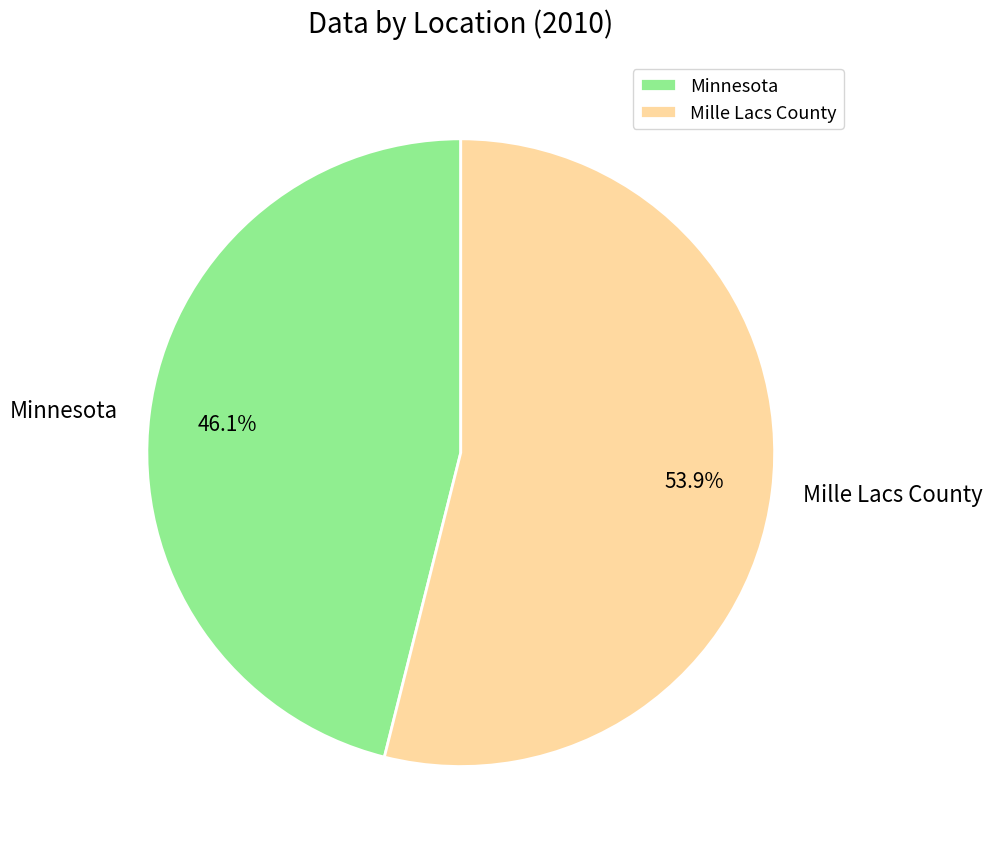

To the nearest percent, what percentage of the pie is Minnesota?

46%